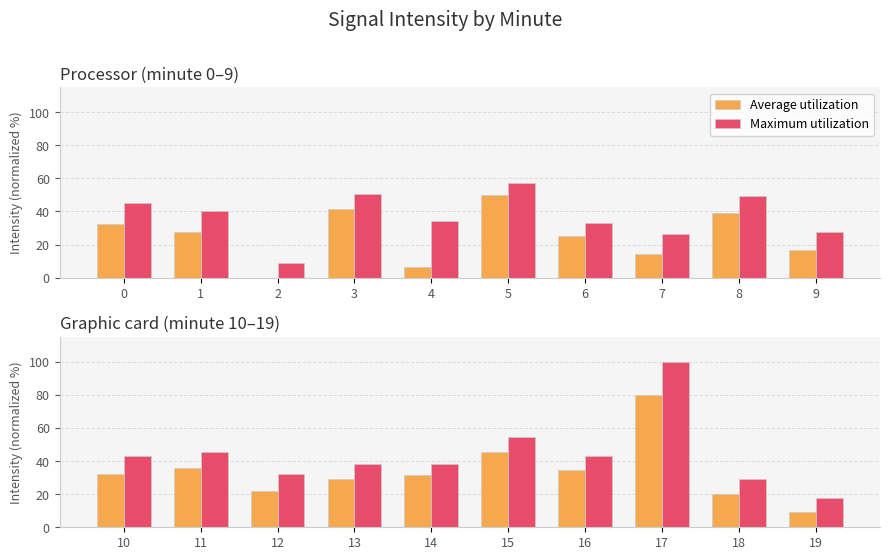

Rank the series by their average value, from highest to lowest.

Maximum utilization, Average utilization